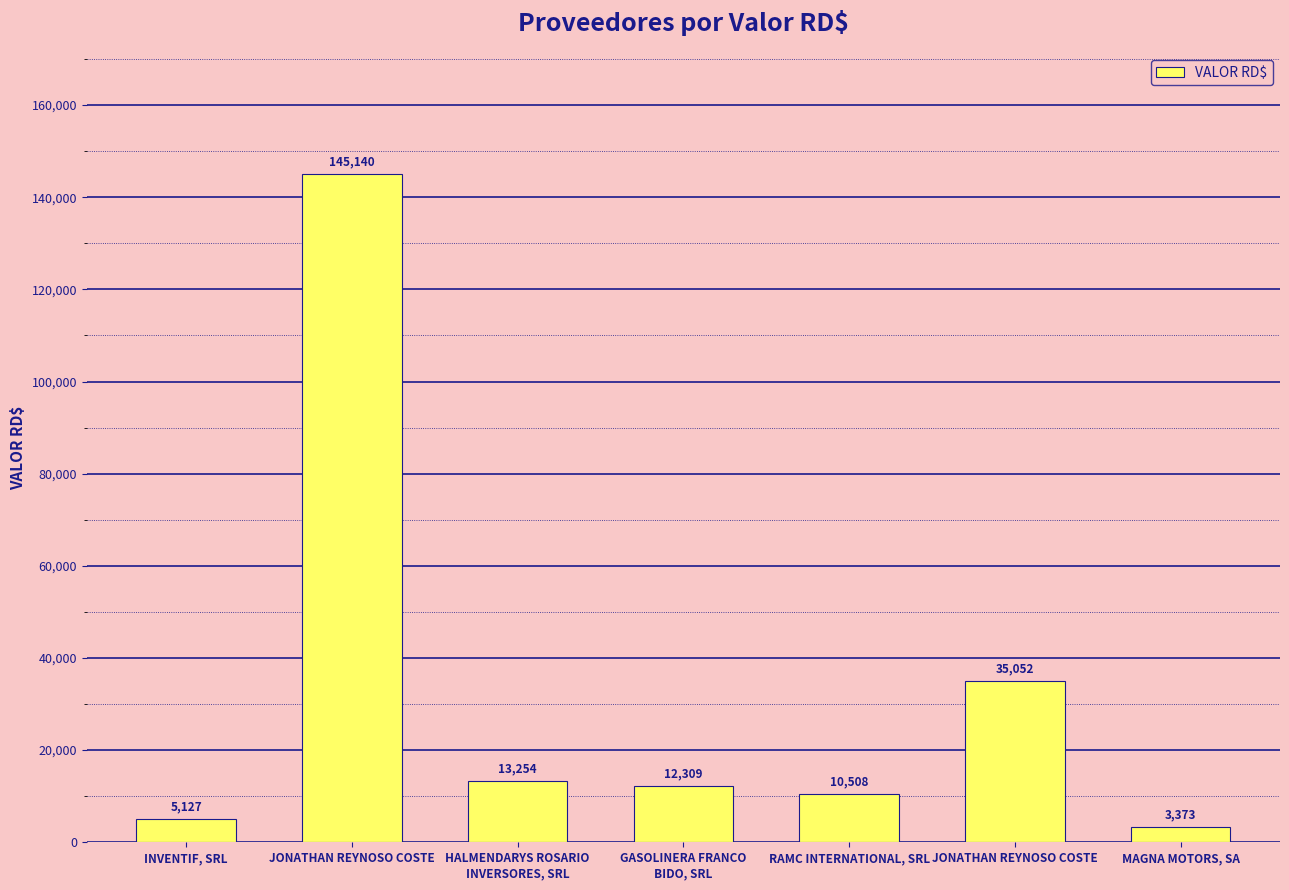

What is the maximum value shown in the chart?

145140.0